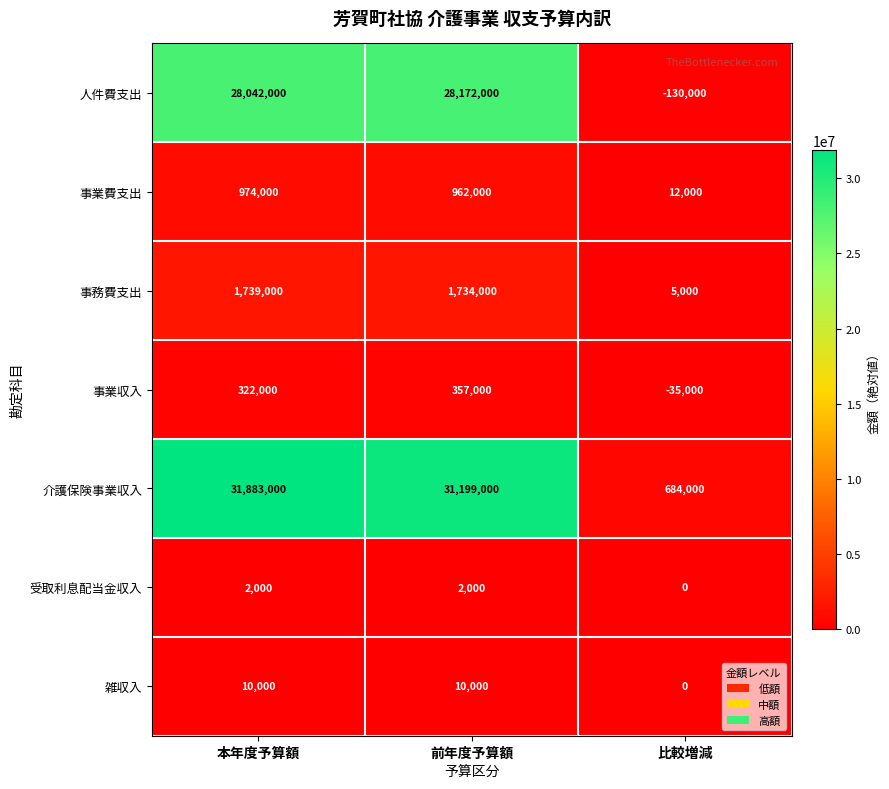

Which label corresponds to the smallest value in the chart?

比較増減